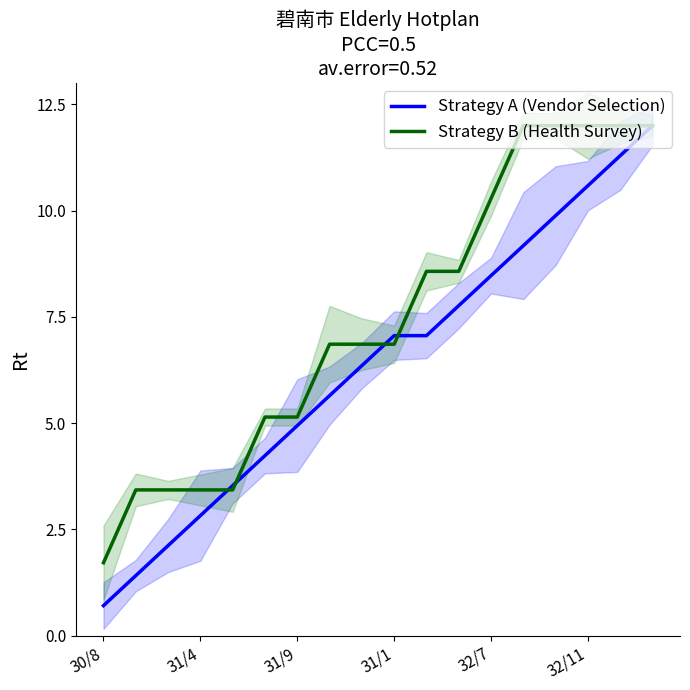

Where does the Strategy B (Health Survey) series first go above 6?

7